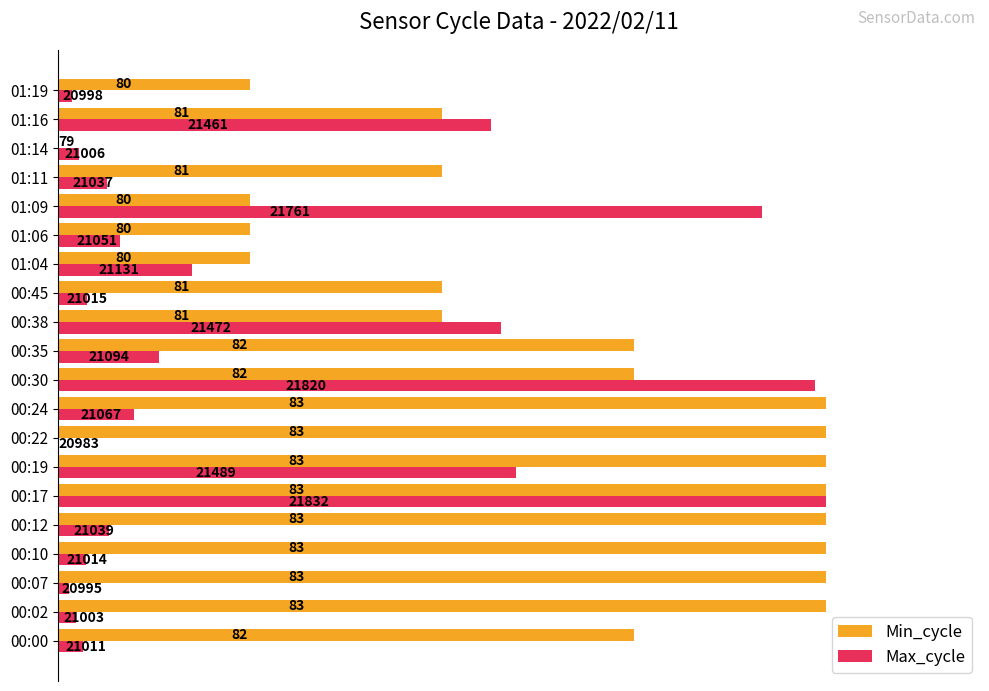

What are all the series names shown in the legend?

Min_cycle, Max_cycle